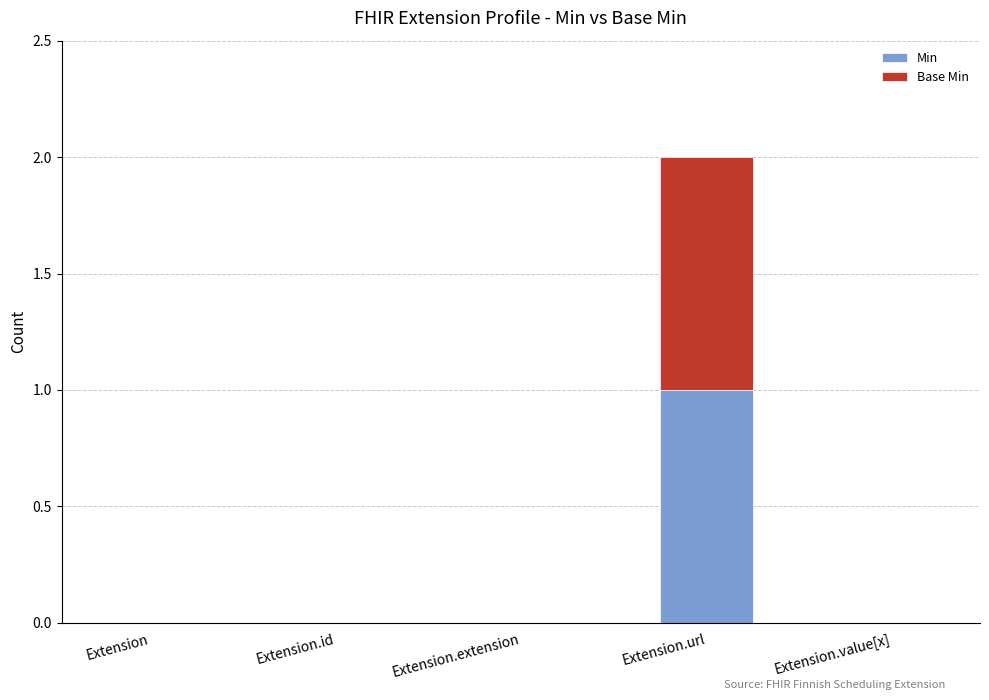

Are the bars horizontal?

No